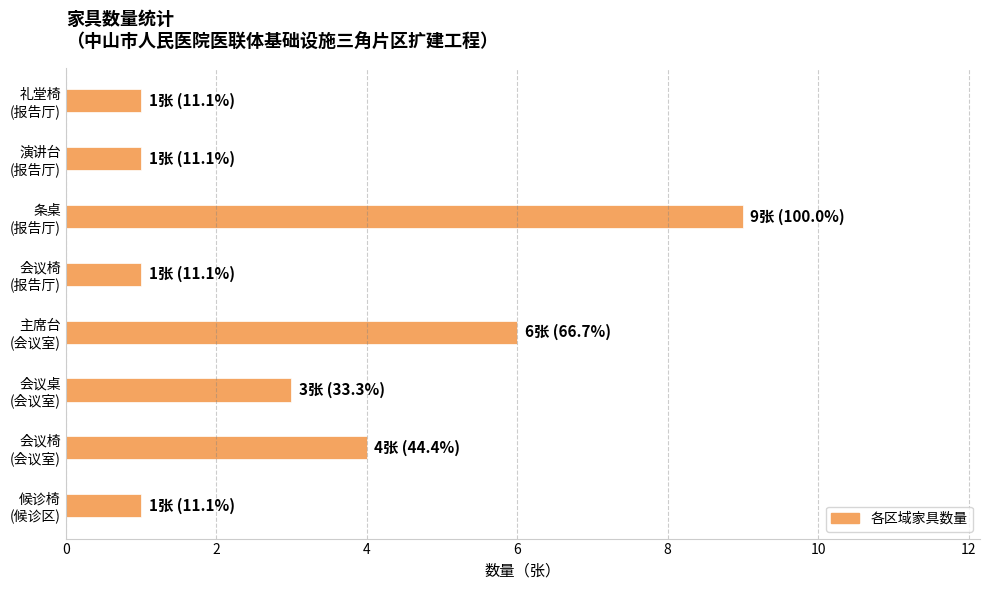

How many values are below 3?

4